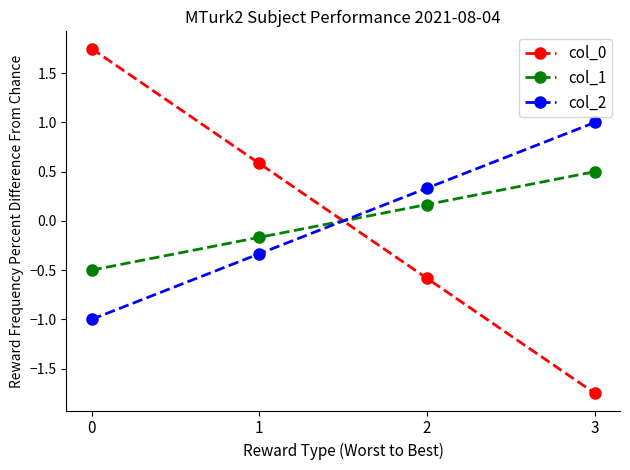

Which category has the lowest value across all series?

3